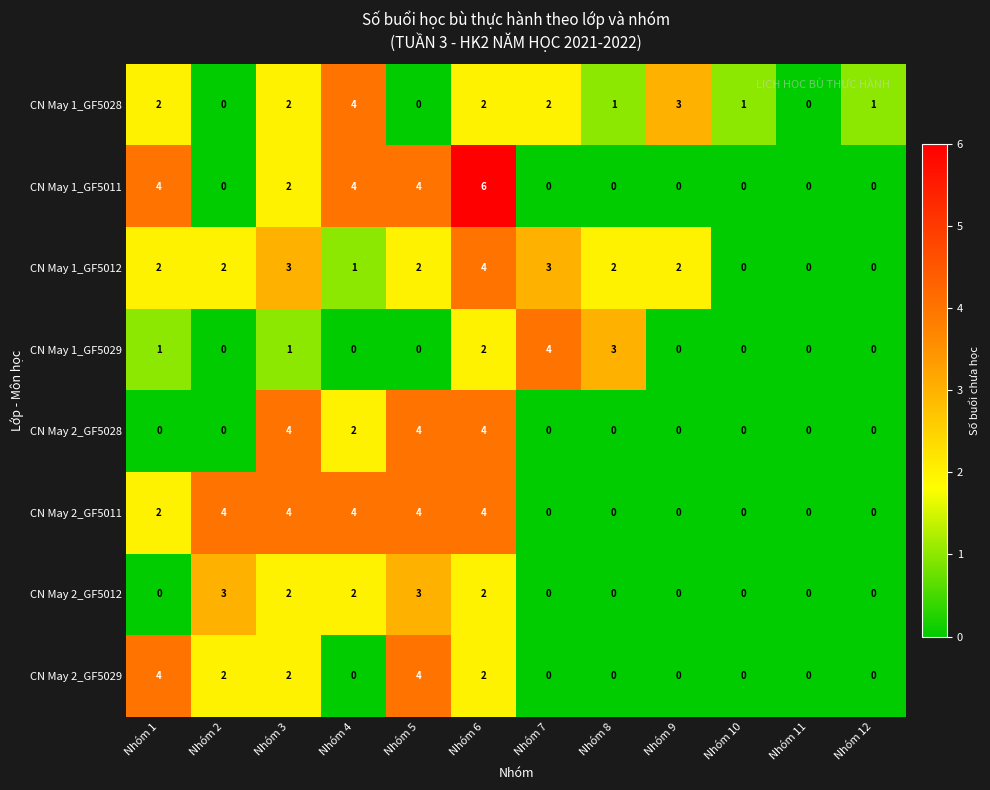

What is the difference between the maximum and minimum values in the CN May 2_GF5029 series?

4